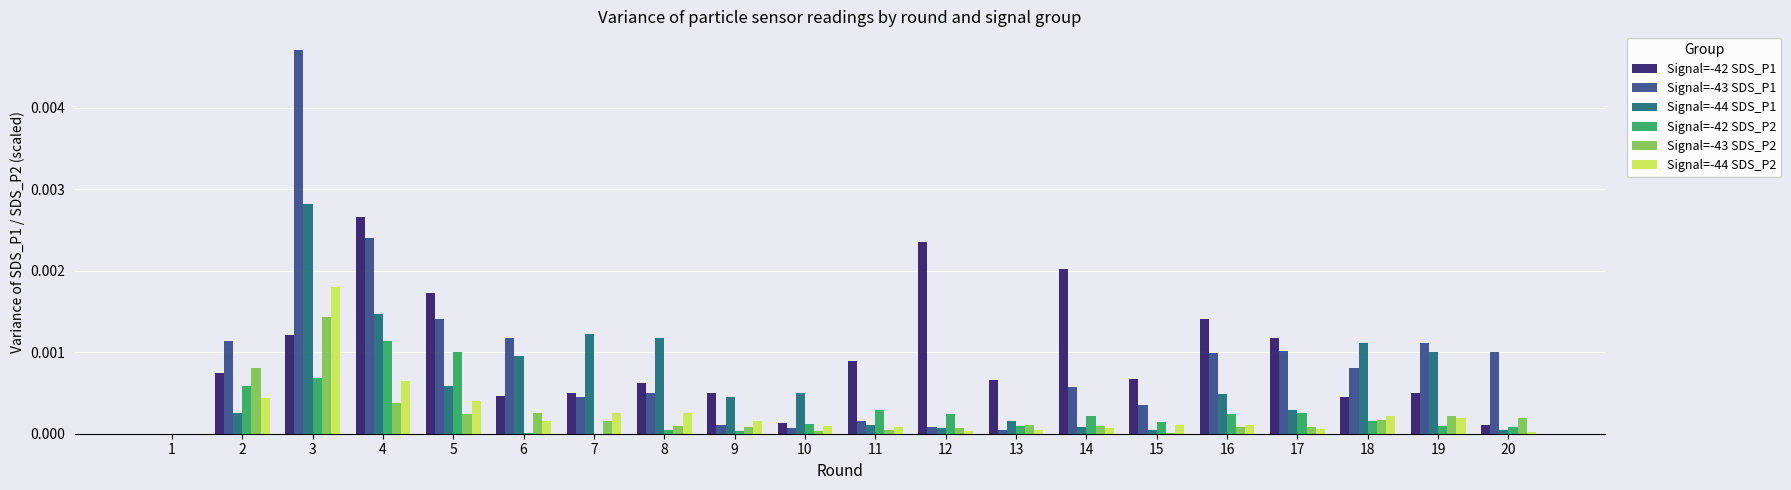

Which category has the highest value in the Signal=-44 SDS_P1 series?

3